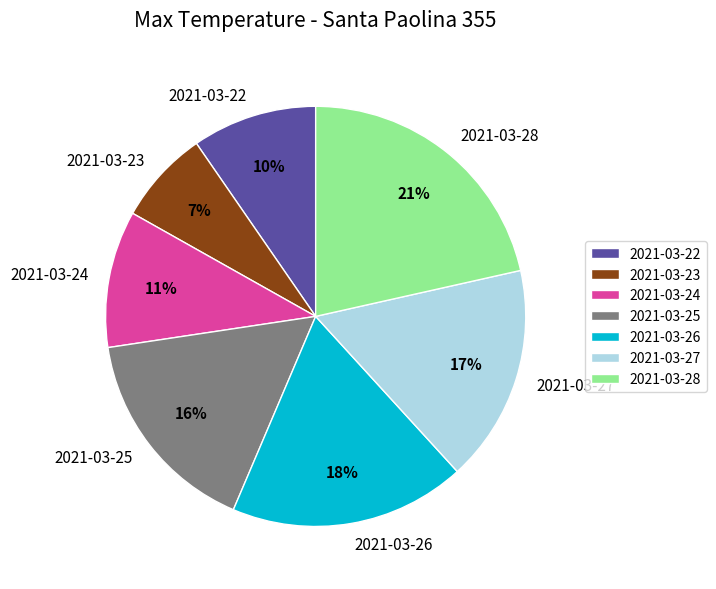

How many slices are in this pie chart?

7